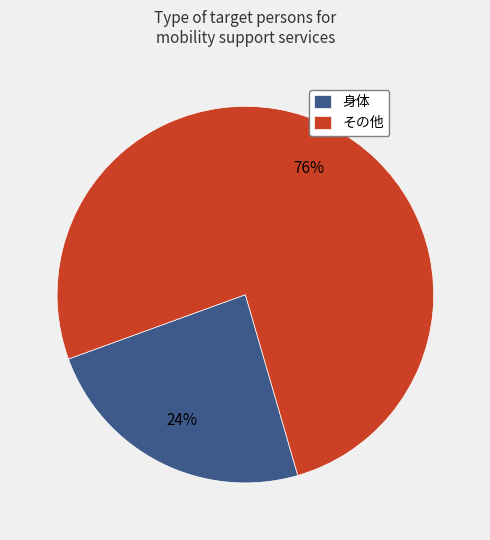

Is it true that 身体 is 24% of the pie?

True